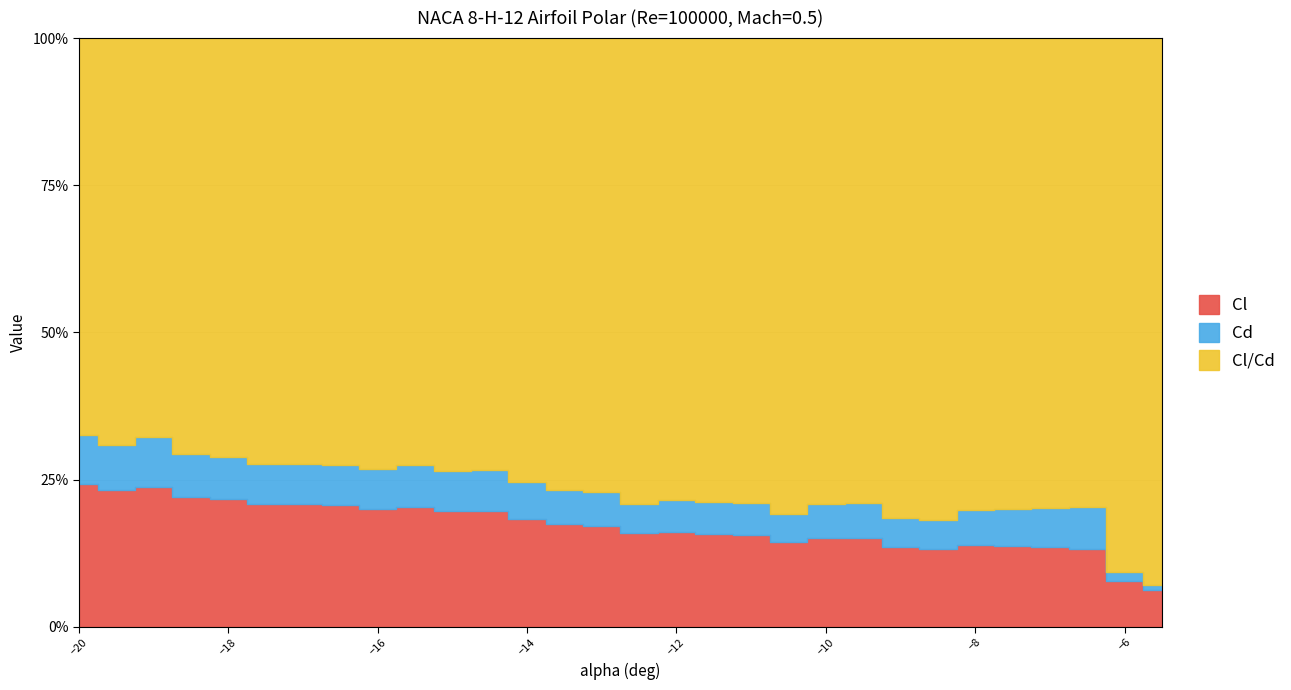

What value does the Cl series have at -15?

-0.8